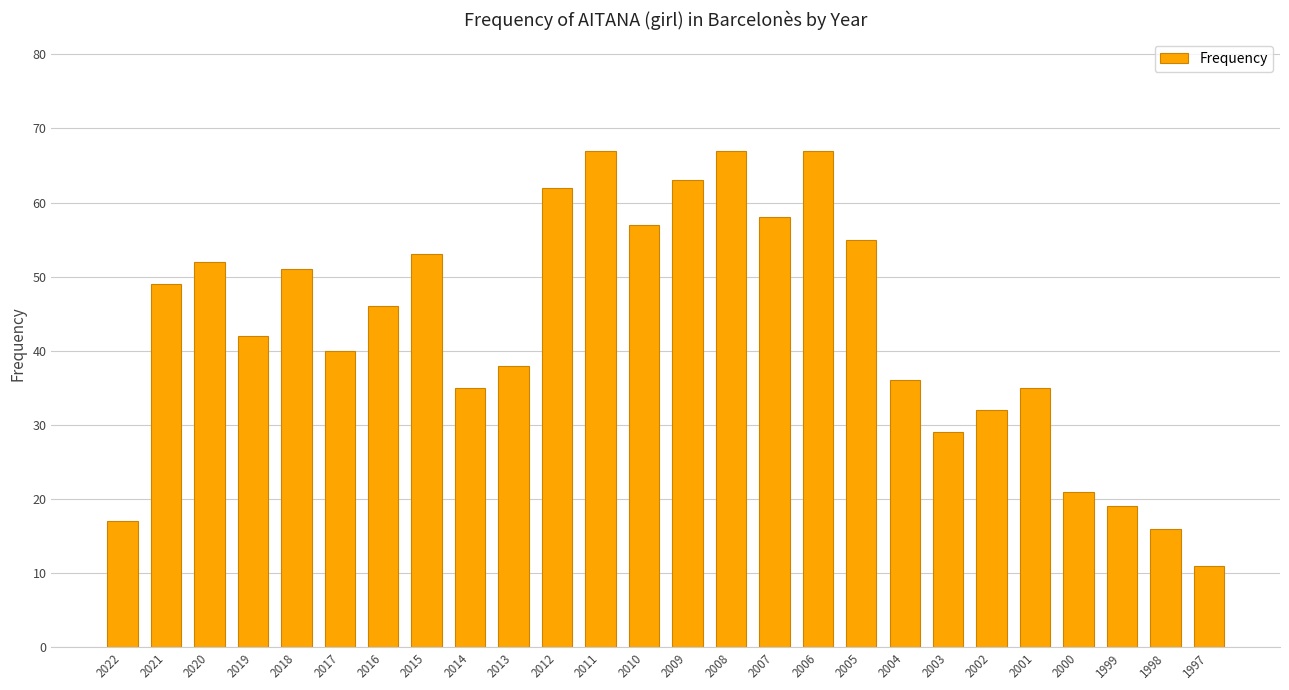

The chart shows a value of 35 at 2018. True or false?

False